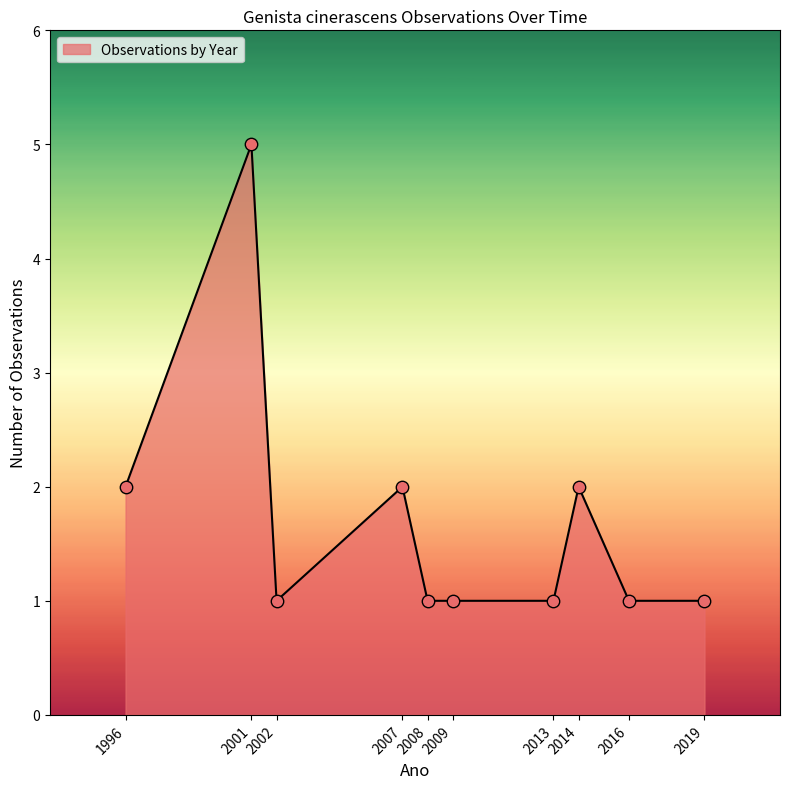

Which has a higher value, 1996 or 2009?

1996